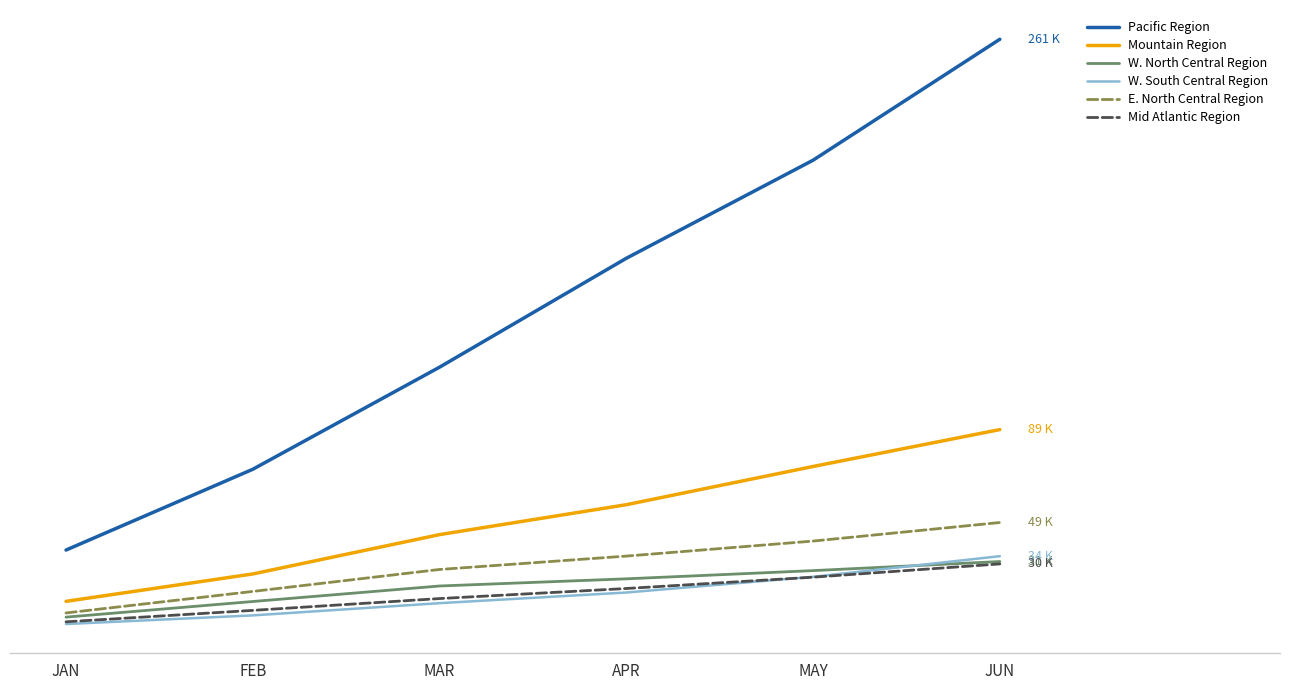

Which label corresponds to the smallest value in the chart?

JAN